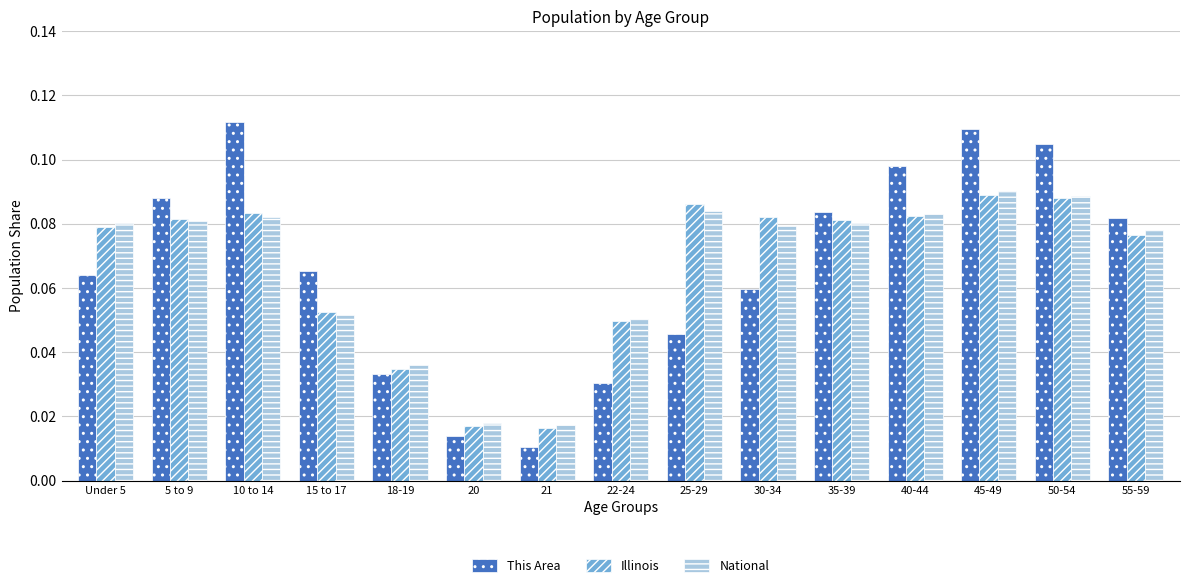

How many Illinois values are between 0 and 1?

15